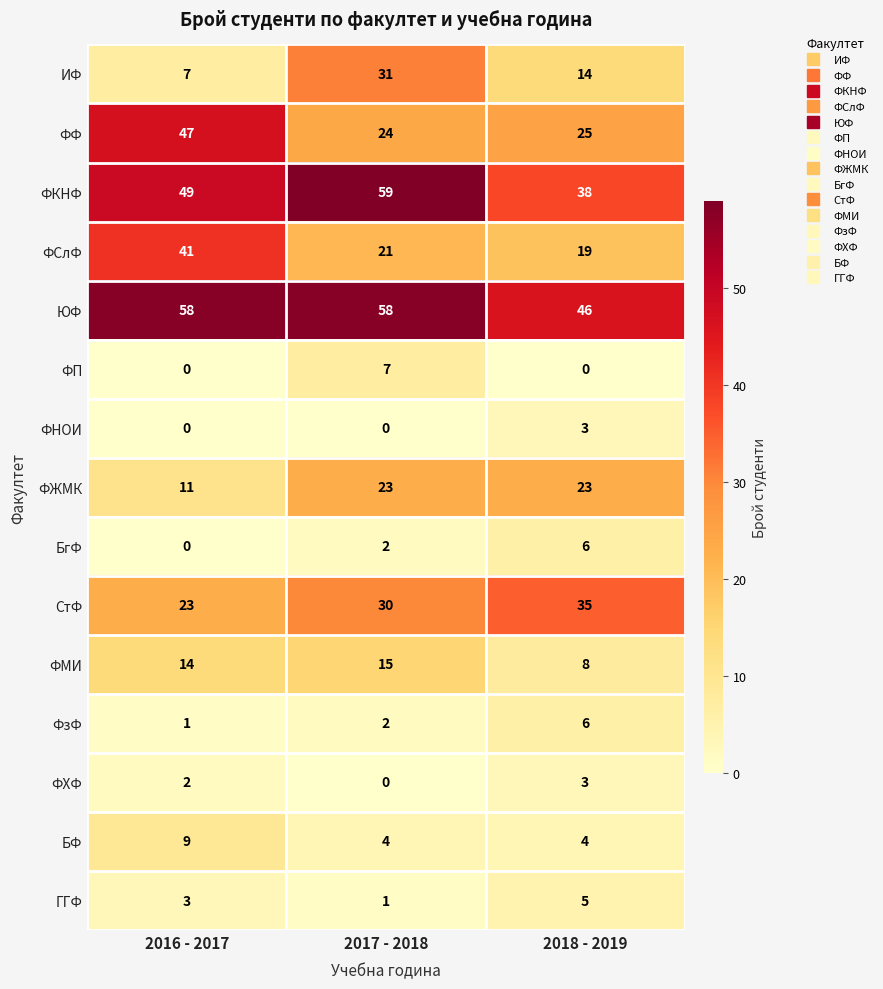

At which category is the sum across all series the highest?

2017 - 2018